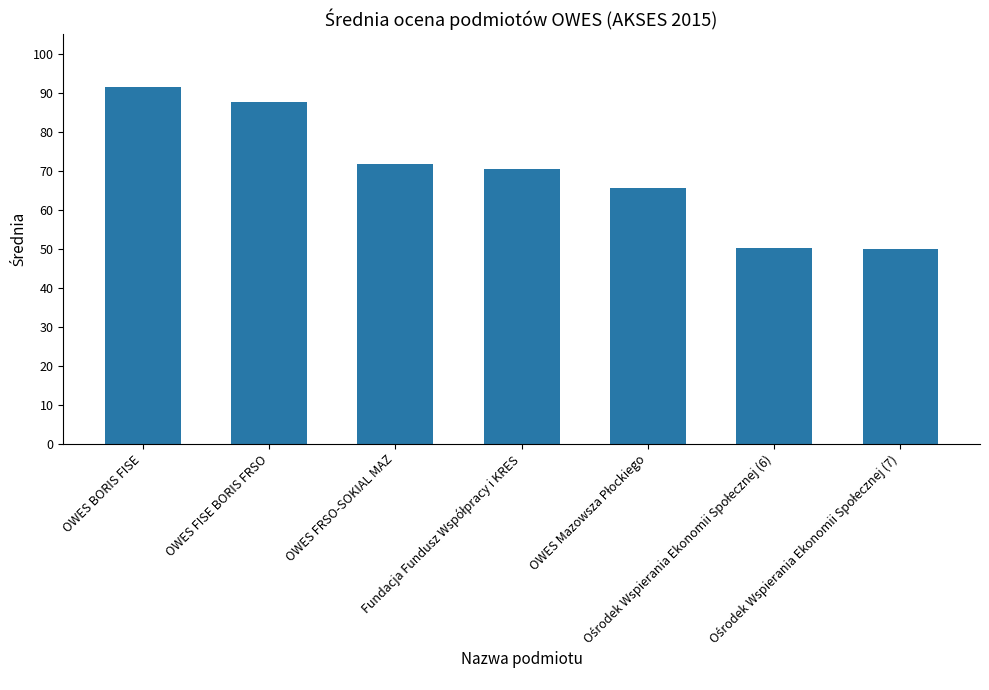

What is the average value?

69.5